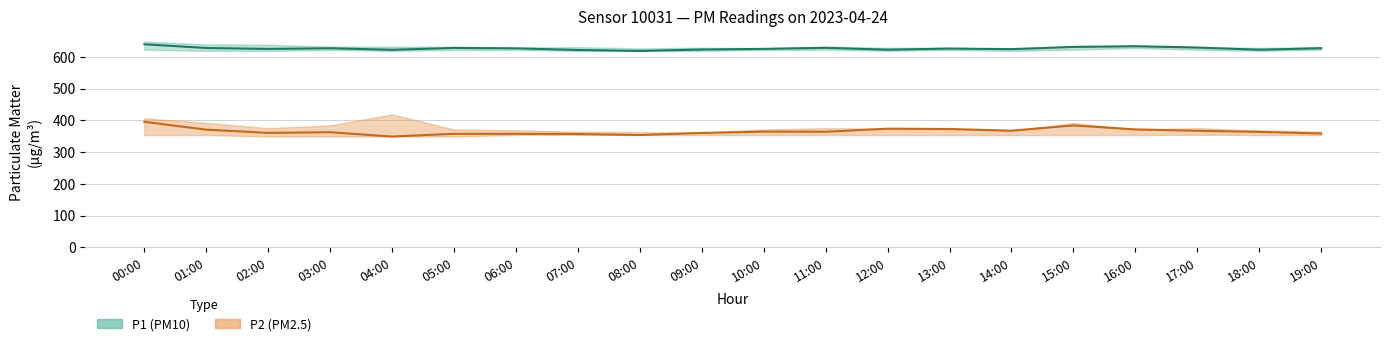

True or false: P1 centre has more than 0 interior local peaks.

True